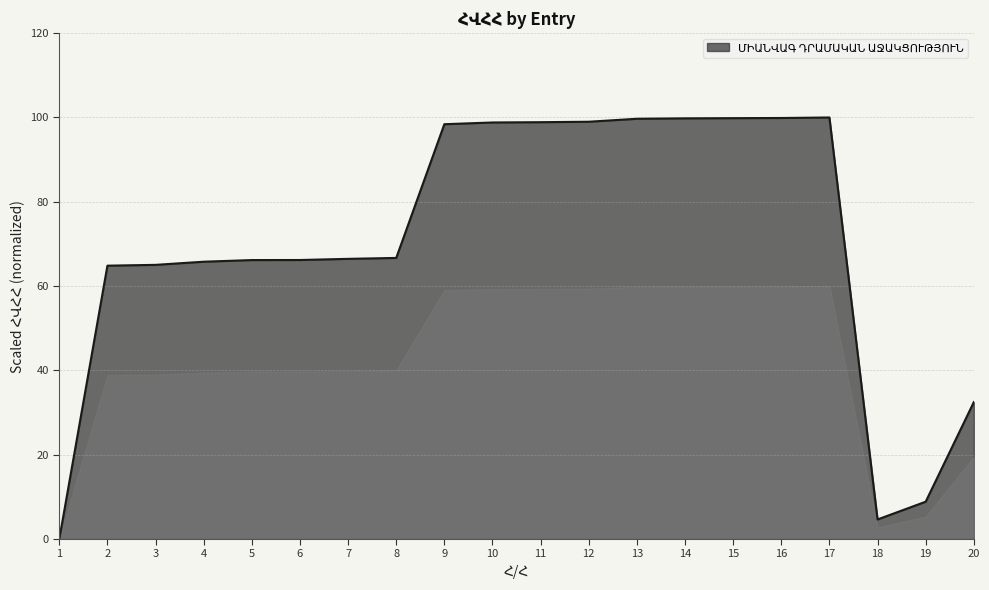

Read the value at 12.

99.0